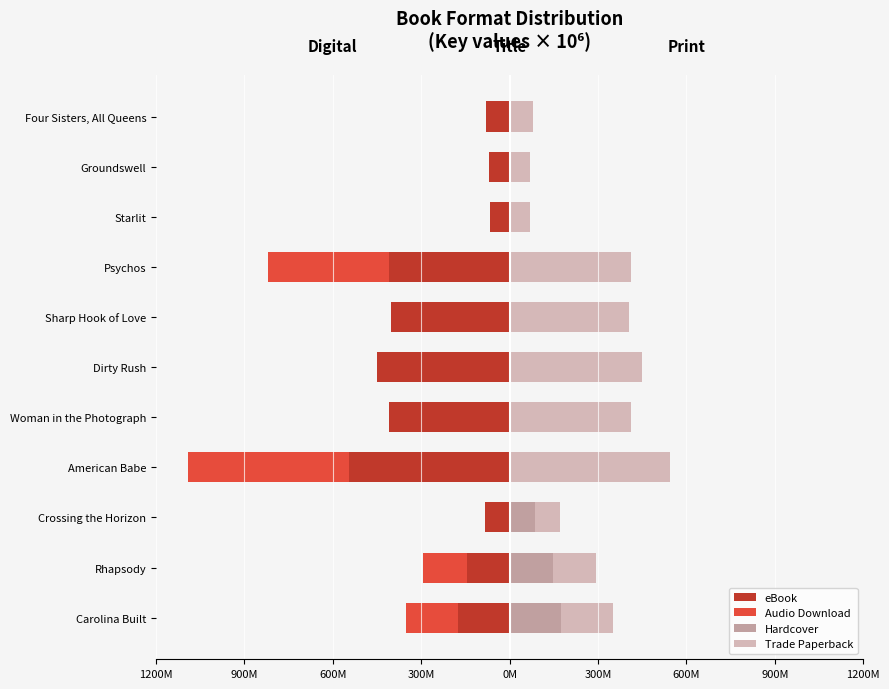

What is the difference between the maximum and minimum values in the Audio Download series?

545.5